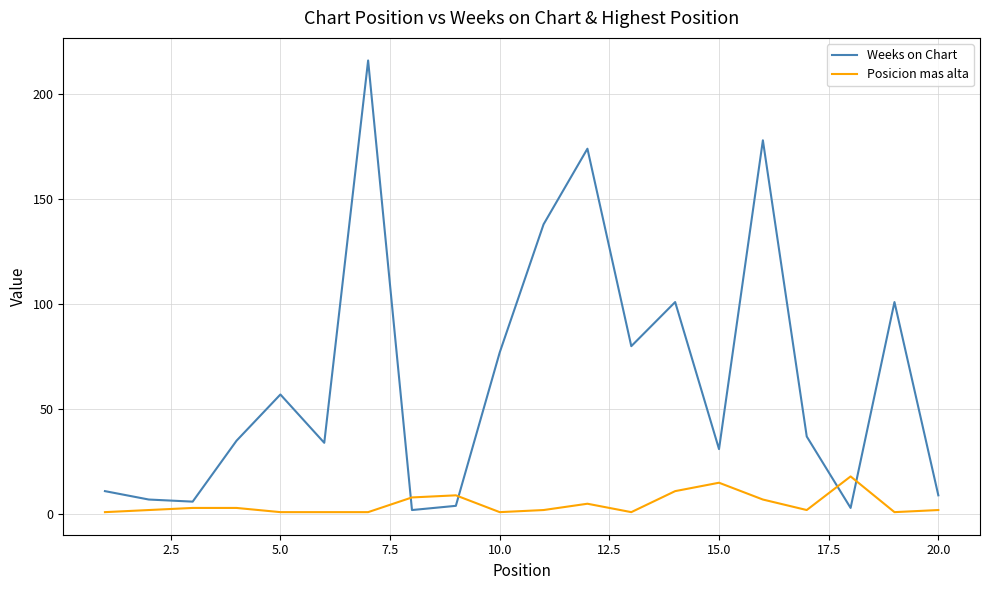

What is the difference between the maximum and minimum values in the Weeks on Chart series?

214